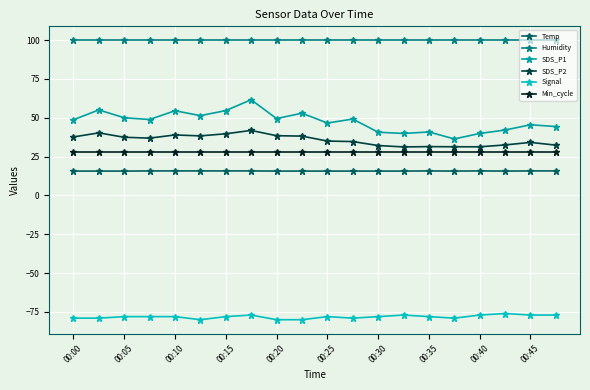

Which series has the largest total across all categories?

Humidity